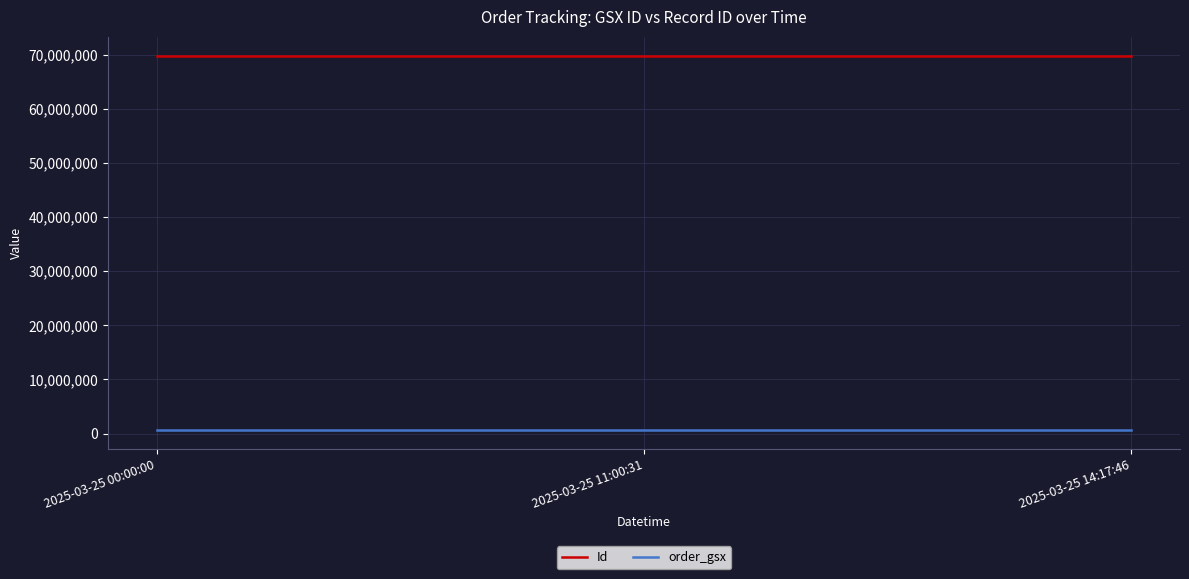

Read the Id value at 2025-03-25 14:17:46.

69858032